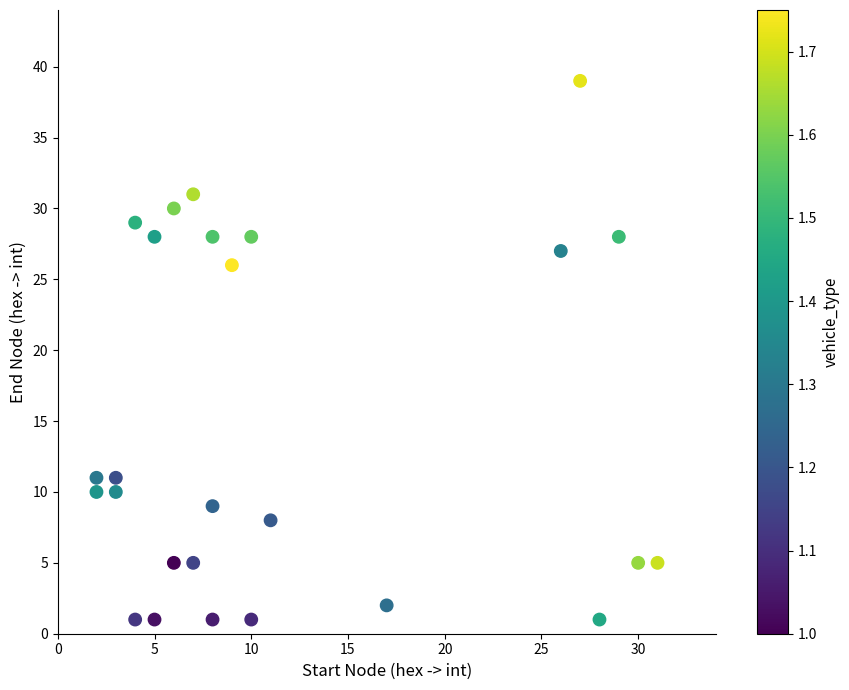

What is the range of X values (max minus min)?

29